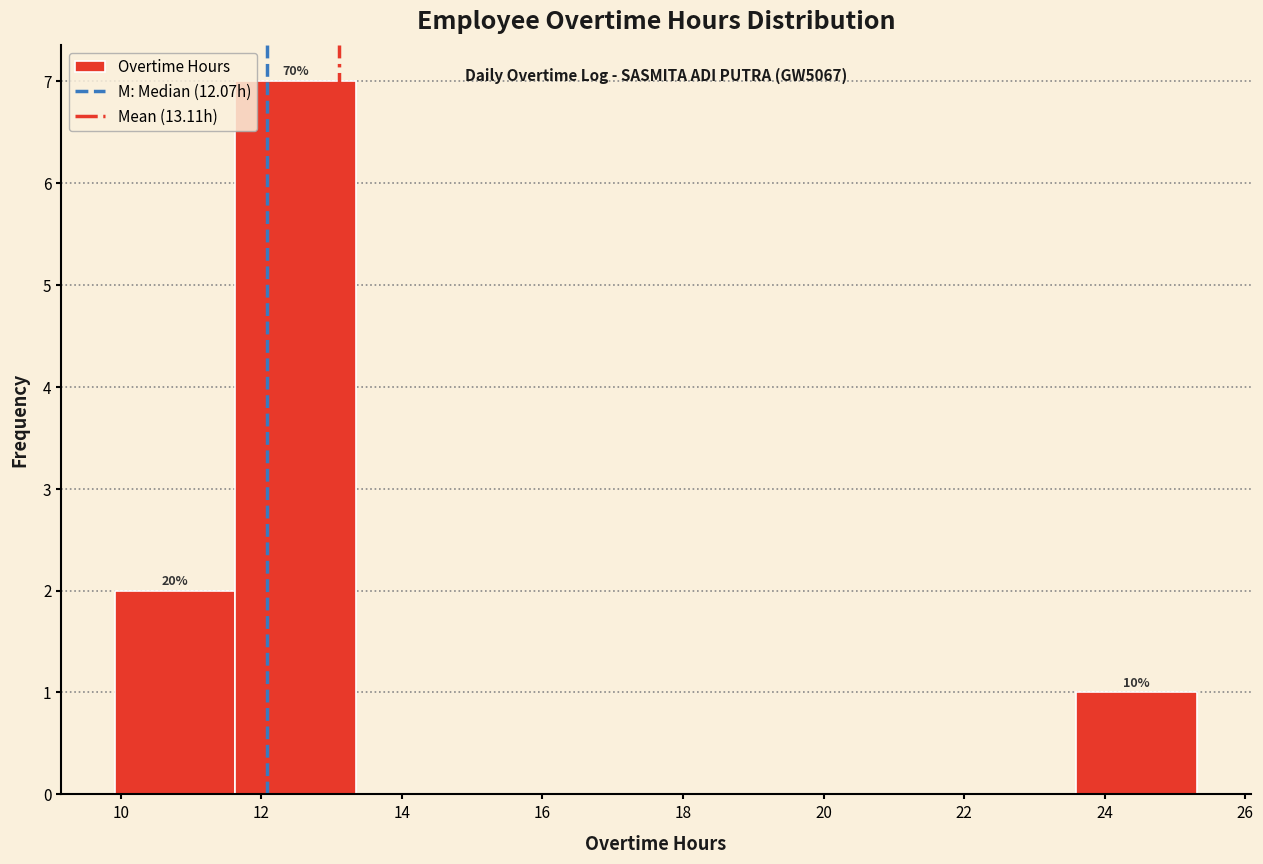

Over which range of the x-axis is the bar tallest?

11.6 to 13.4